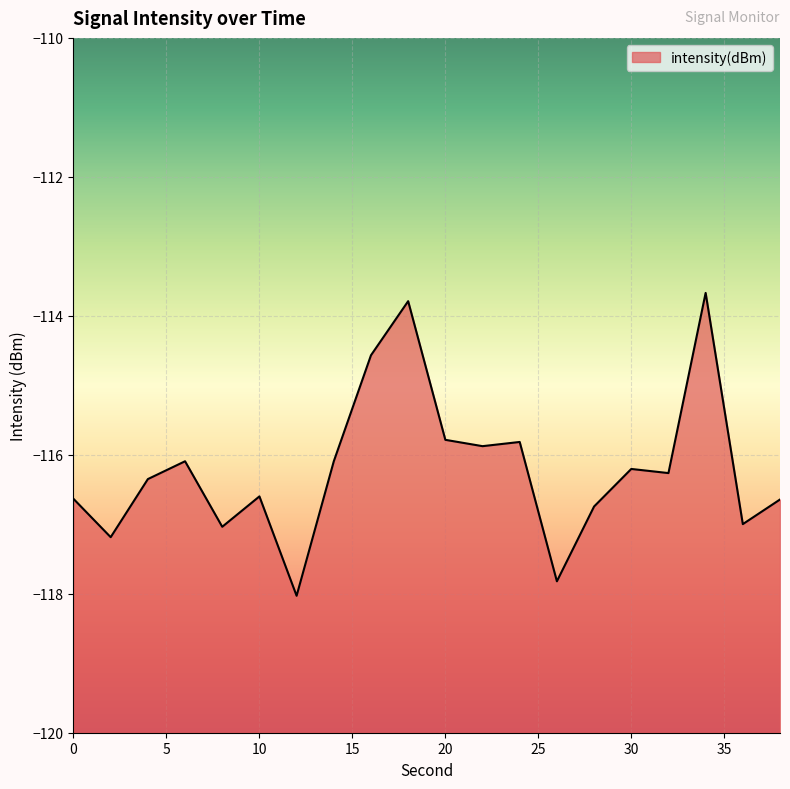

List the labels in order of value, largest first.

34, 18, 16, 20, 24, 22, 6, 14, 30, 32, 4, 10, 0, 38, 28, 36, 8, 2, 26, 12